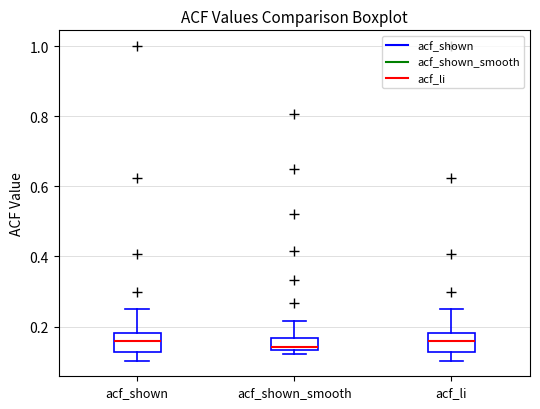

Reading left to right, read every box against the y-axis: the position of its median line, the range the box covers, and the ends of its whiskers. The values are not printed on the chart, so give them approximately, as read against the axis.

acf_shown: median 0.16, box 0.12 to 0.18, whiskers 0.10 to 0.26
acf_shown_smooth: median 0.14 (just above the box's lower edge), box 0.14 to 0.16, whiskers 0.12 to 0.22
acf_li: median 0.16, box 0.12 to 0.18, whiskers 0.10 to 0.26